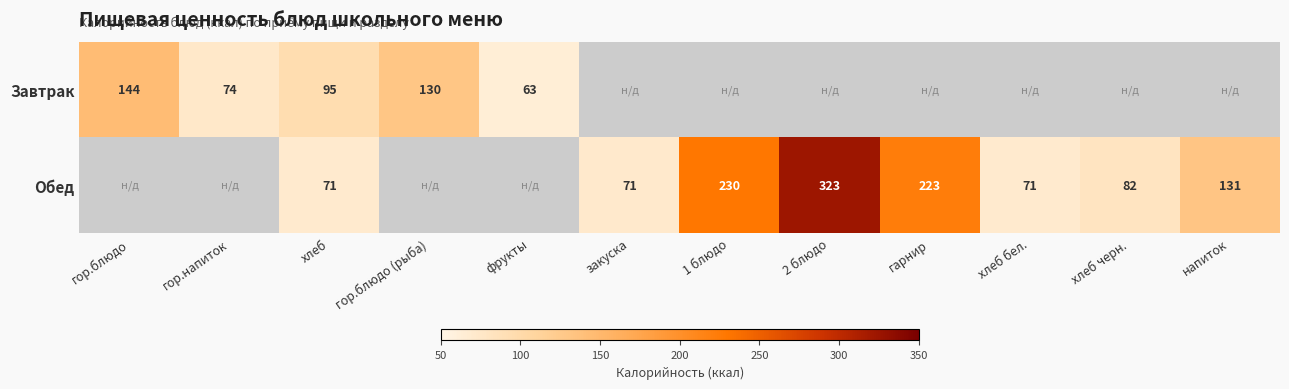

At how many categories does at least one series exceed 206?

3